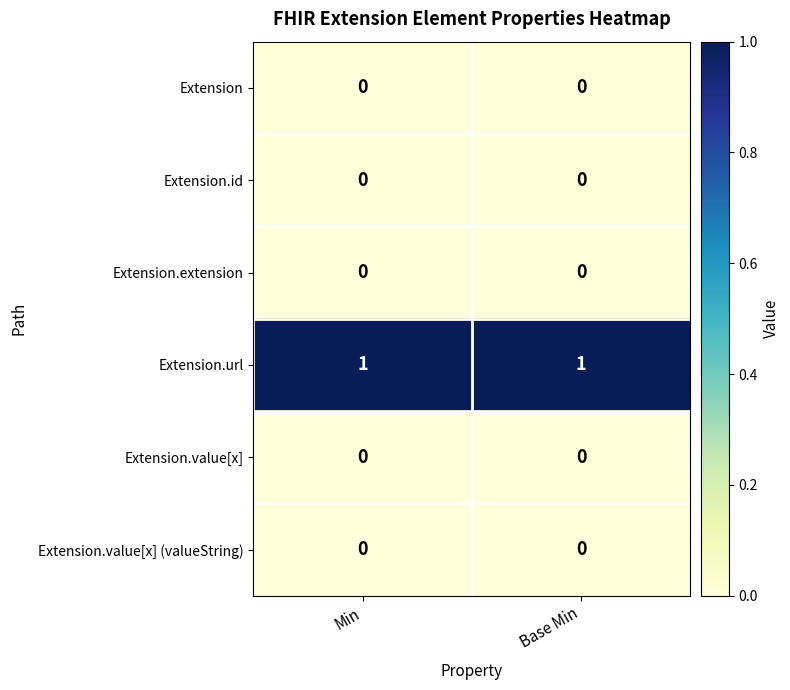

What is the difference between the highest and lowest values at Min?

1